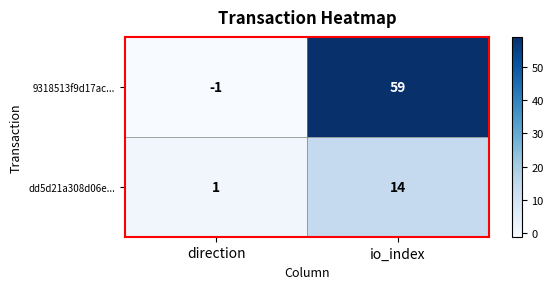

The value of 9318513f9d17ac... at io_index is 59. True or false?

True